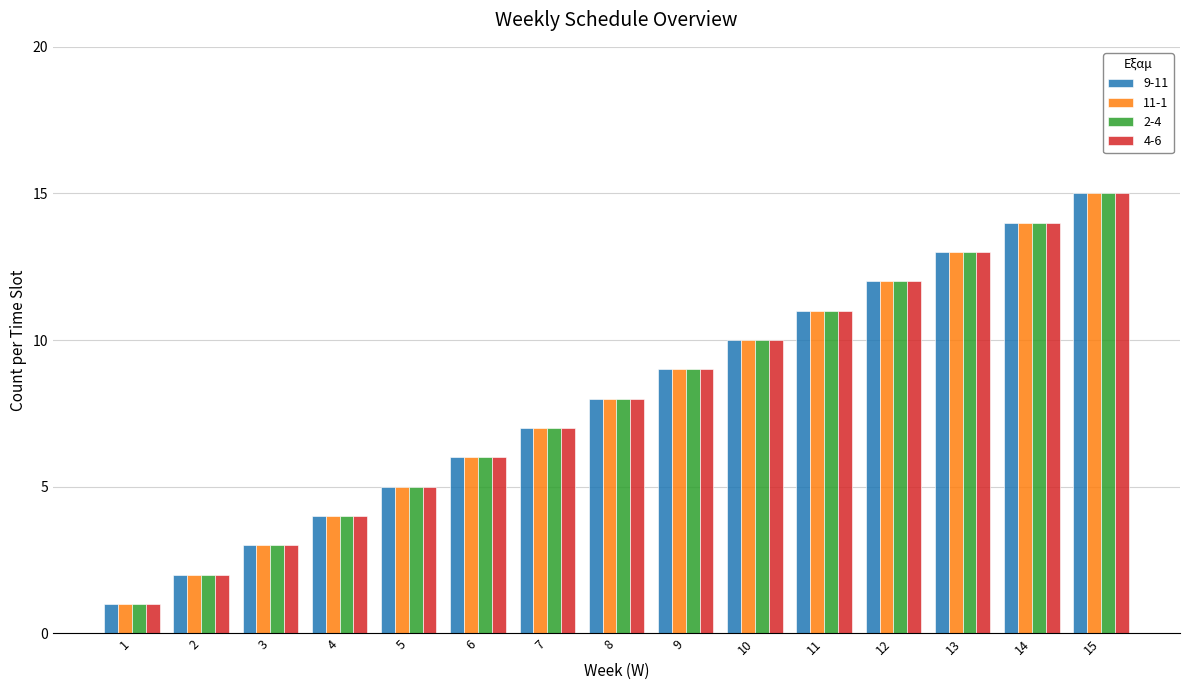

Are the bars grouped side by side (vs. stacked)?

Yes